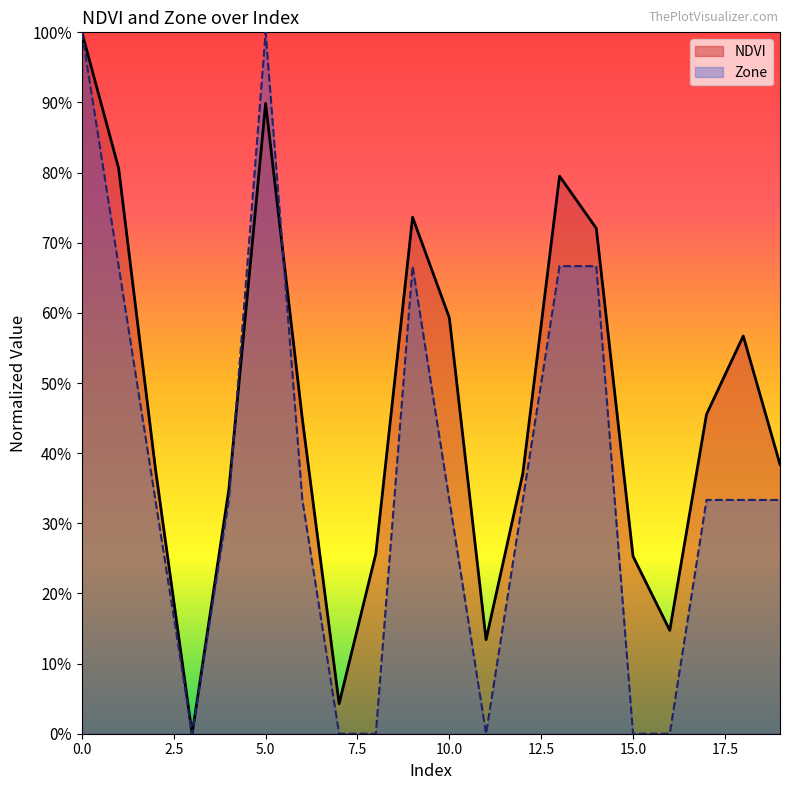

How many interior local peaks does the Zone series have?

2